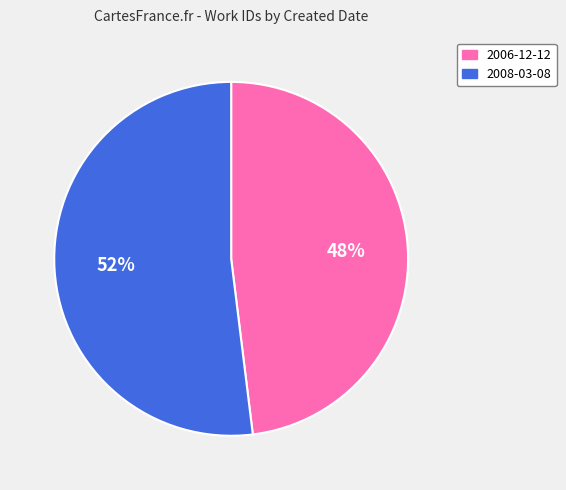

The 2008-03-08 slice represents 52% of the pie. True or false?

True